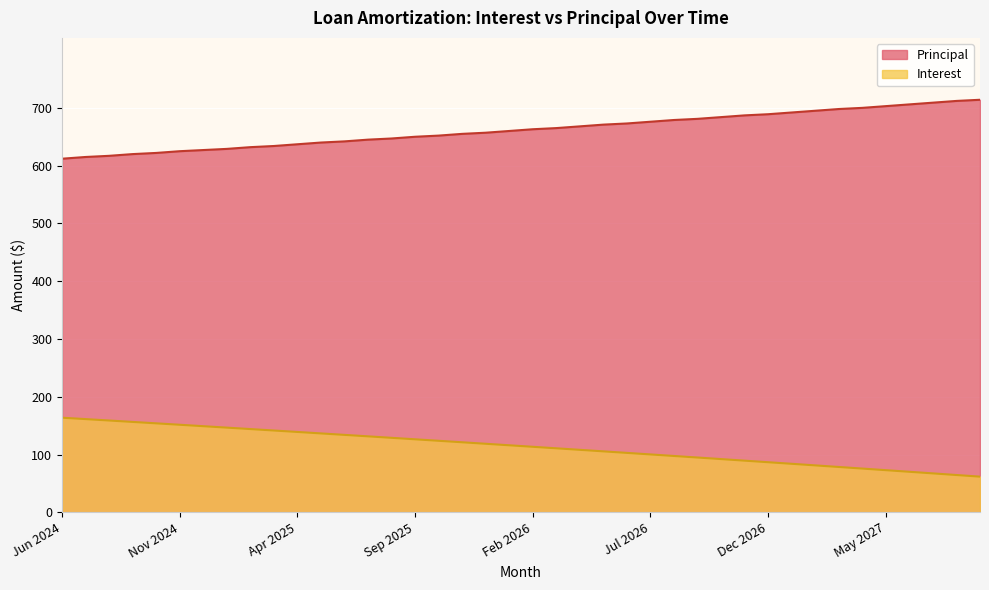

What is the highest value of the Principal series?

714.0